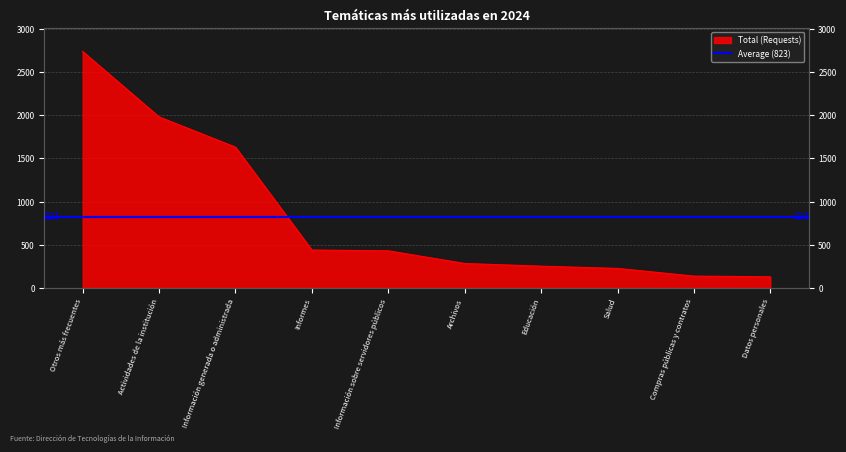

How many data points does each series have?

10